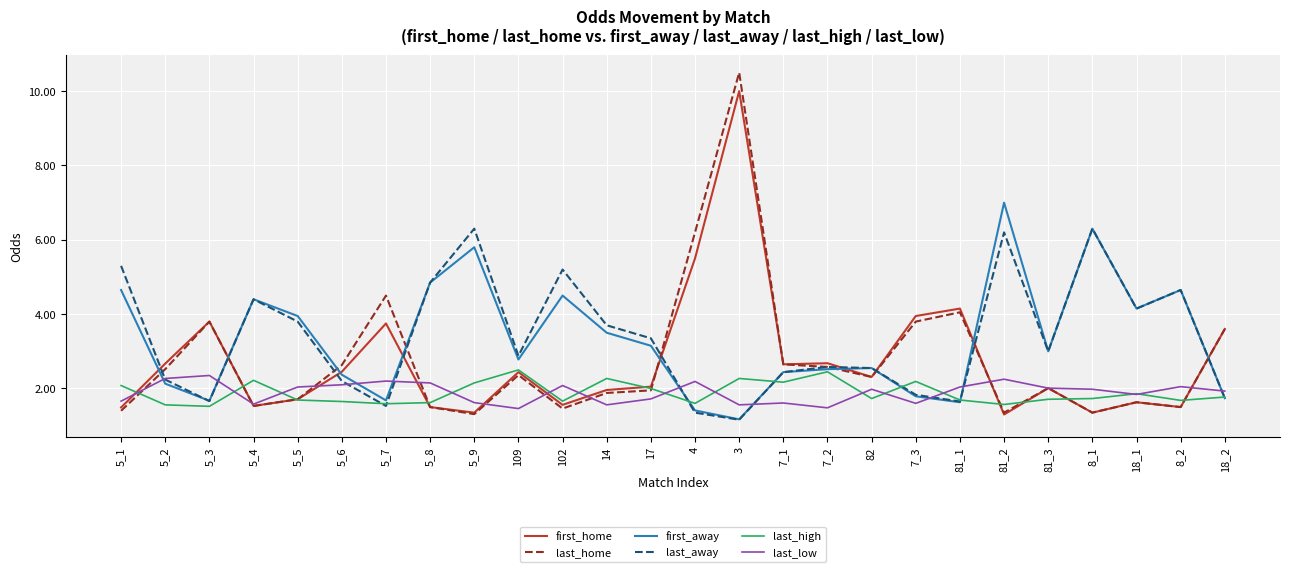

True or false: first_away has a value of 1.1 at 8_2.

False